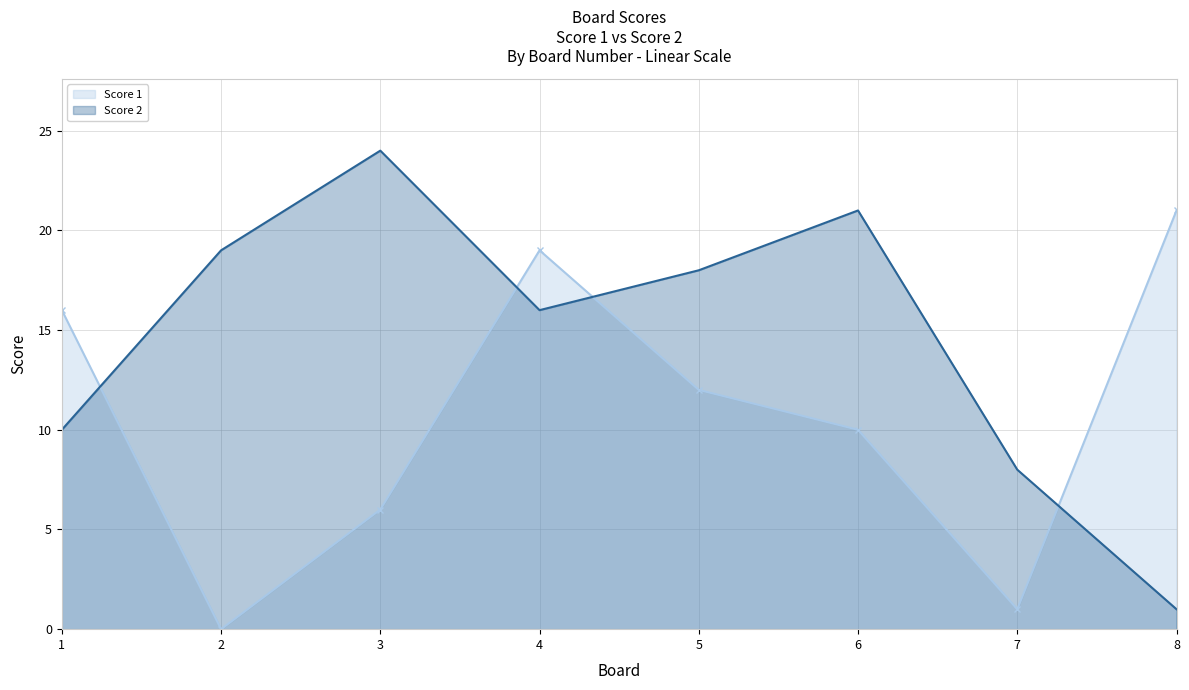

Is the value of Score 1 at 1 greater than the value of Score 2 at 5?

No